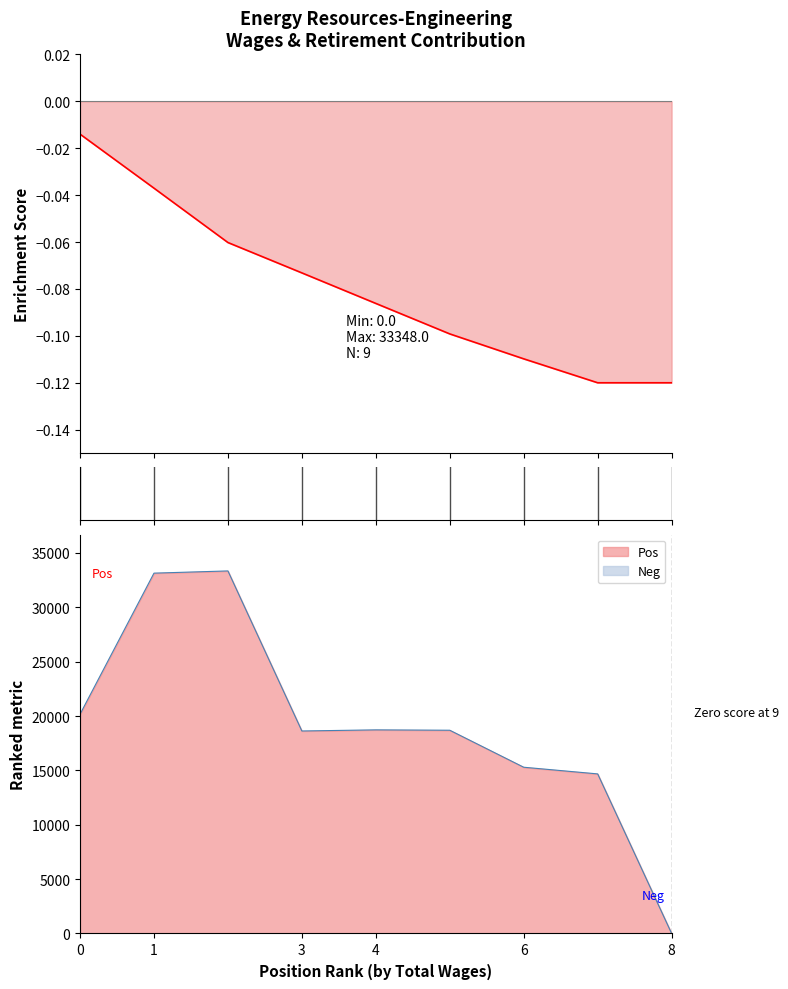

True or false: Pos has a value of 30051 at 0.

False